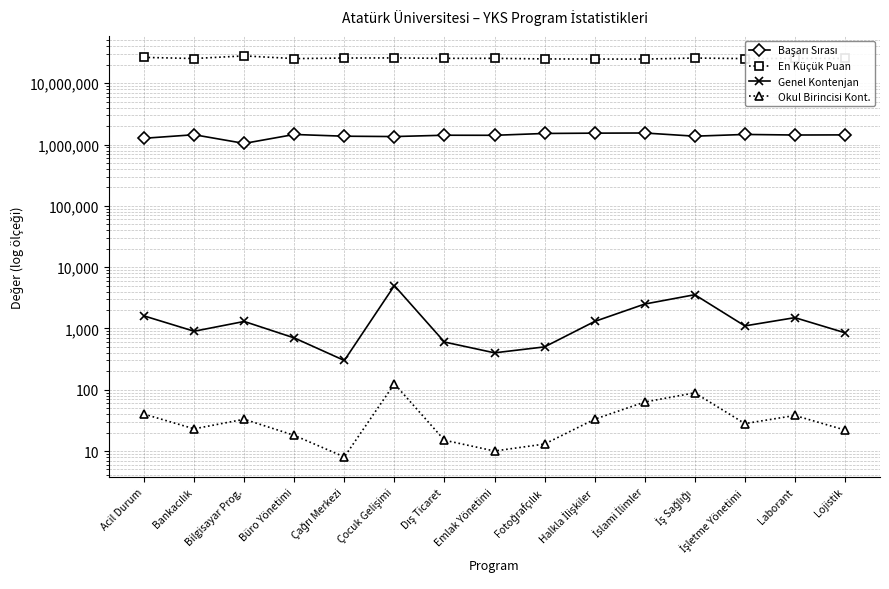

Reading right to left, list all the values displayed in this chart.

Başarı Sırası: Lojistik=1438827	Laborant=1431793	İşletme Yönetimi=1462685	İş Sağlığı=1370672	İslami İlimler=1544682	Halkla İlişkiler=1535990	Fotoğrafçılık=1517932	Emlak Yönetimi=1416653	Dış Ticaret=1420673	Çocuk Gelişimi=1351596	Çağrı Merkezi=1369218	Büro Yönetimi=1461734	Bilgisayar Prog.=1044357	Bankacılık=1447657	Acil Durum=1267057
En Küçük Puan: Lojistik=25413681	Laborant=25454685	İşletme Yönetimi=25277695	İş Sağlığı=25811697	İslami İlimler=24826751	Halkla İlişkiler=24873228	Fotoğrafçılık=24971722	Emlak Yönetimi=25542194	Dış Ticaret=25518357	Çocuk Gelişimi=25926649	Çağrı Merkezi=25820559	Büro Yönetimi=25283044	Bilgisayar Prog.=27982615	Bankacılık=25363440	Acil Durum=26449816
Genel Kontenjan: Lojistik=850	Laborant=1500	İşletme Yönetimi=1100	İş Sağlığı=3550	İslami İlimler=2500	Halkla İlişkiler=1300	Fotoğrafçılık=500	Emlak Yönetimi=400	Dış Ticaret=600	Çocuk Gelişimi=5000	Çağrı Merkezi=300	Büro Yönetimi=700	Bilgisayar Prog.=1300	Bankacılık=900	Acil Durum=1600
Okul Birincisi Kont.: Lojistik=22	Laborant=38	İşletme Yönetimi=28	İş Sağlığı=89	İslami İlimler=63	Halkla İlişkiler=33	Fotoğrafçılık=13	Emlak Yönetimi=10	Dış Ticaret=15	Çocuk Gelişimi=125	Çağrı Merkezi=8	Büro Yönetimi=18	Bilgisayar Prog.=33	Bankacılık=23	Acil Durum=40